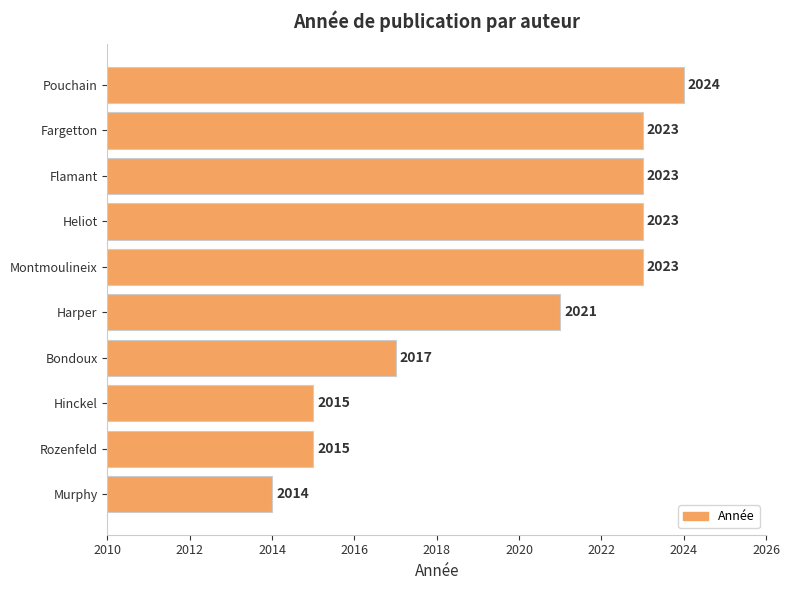

What is the sum of the values at Pouchain and Flamant?

4047